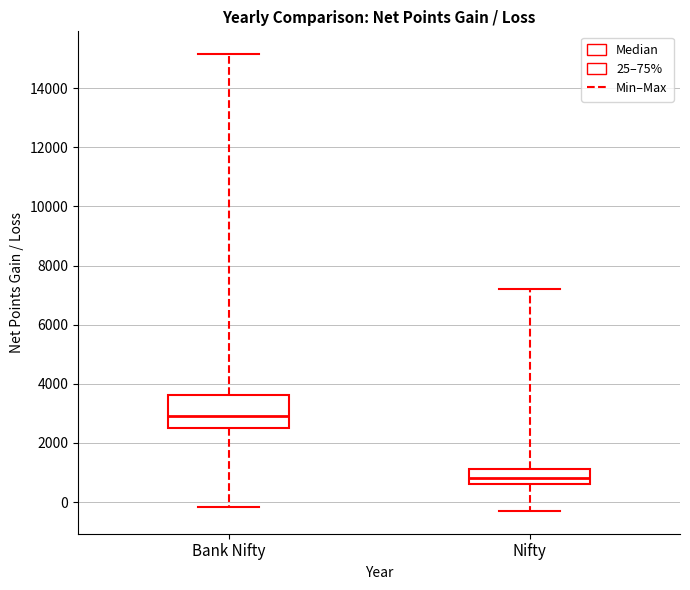

Where does the median line of the box for Nifty sit on the y-axis? The values are not printed on the chart, so give them approximately, as read against the axis.

800